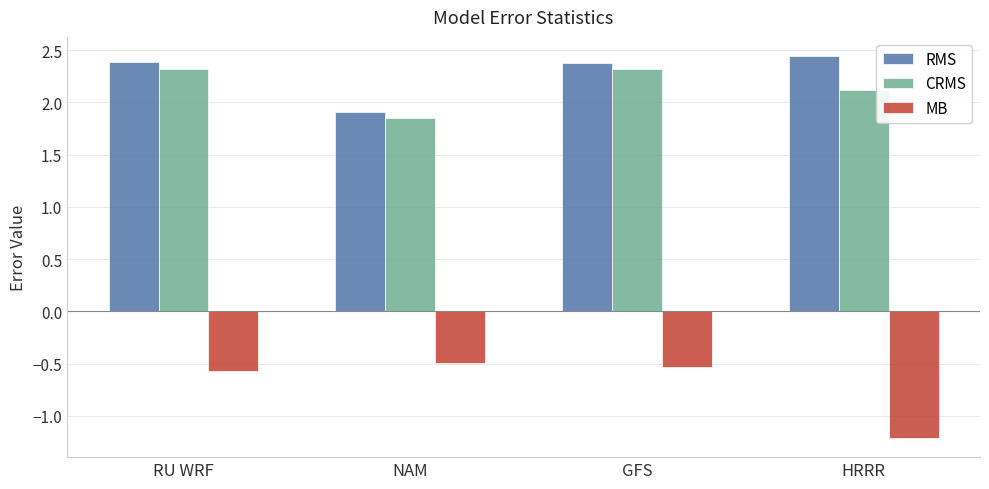

Is it true that CRMS equals 2.1 at HRRR?

True